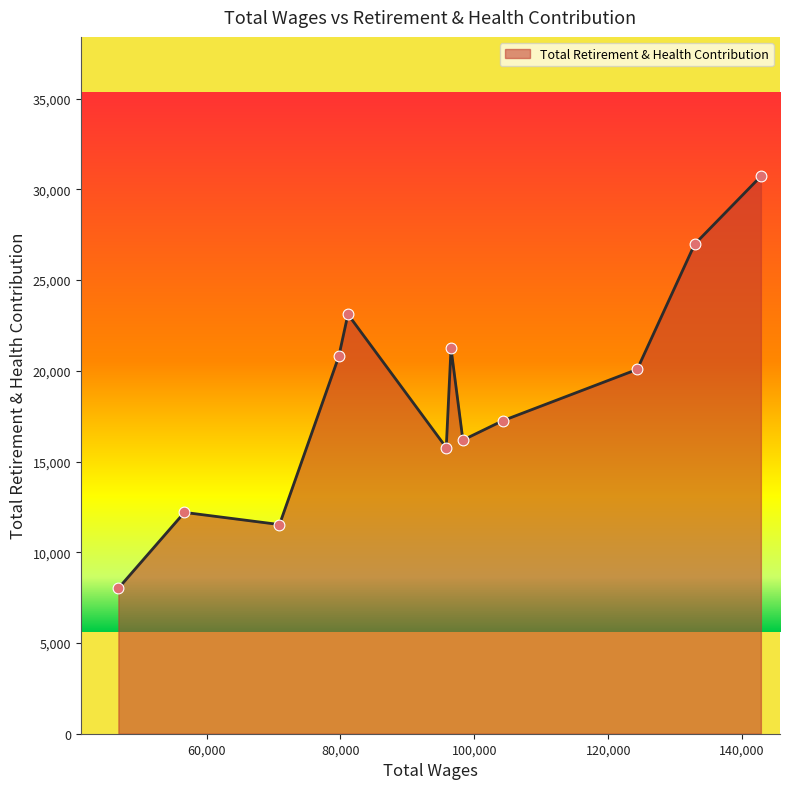

What is the difference between the maximum and minimum values?

22705